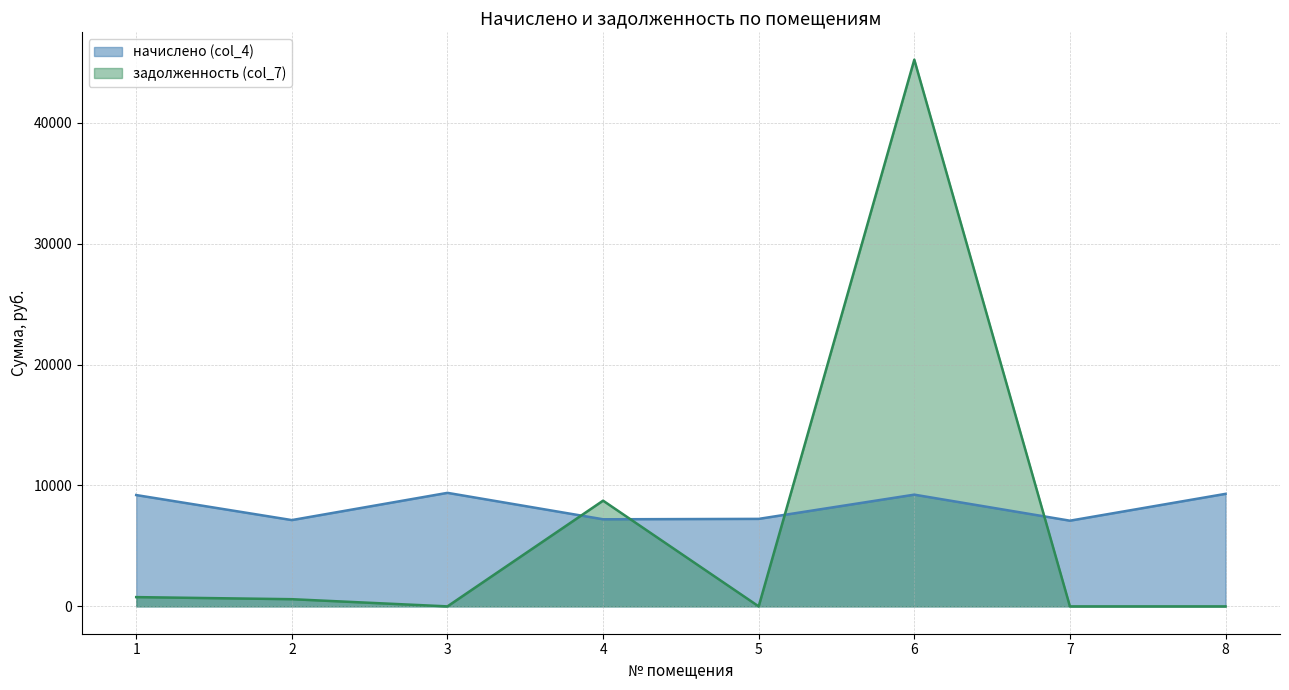

List the labels in order of начислено (col_4) value, largest first.

3, 8, 6, 1, 5, 4, 2, 7